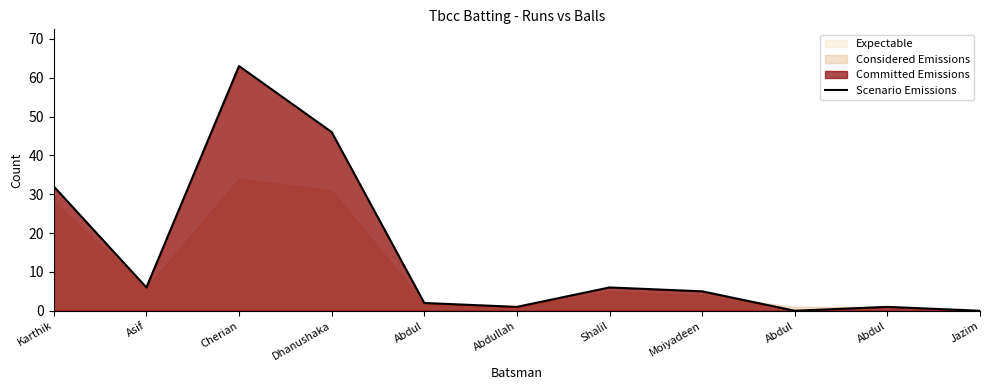

What is the label of the 4th point from the right?

Moiyadeen